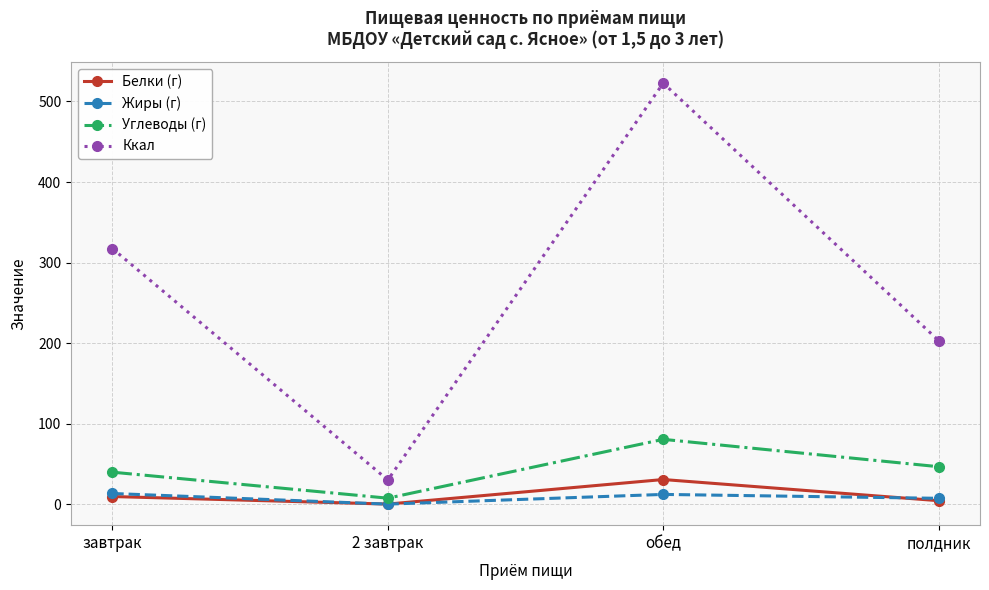

What are all the series names shown in the legend?

Белки (г), Жиры (г), Углеводы (г), Ккал